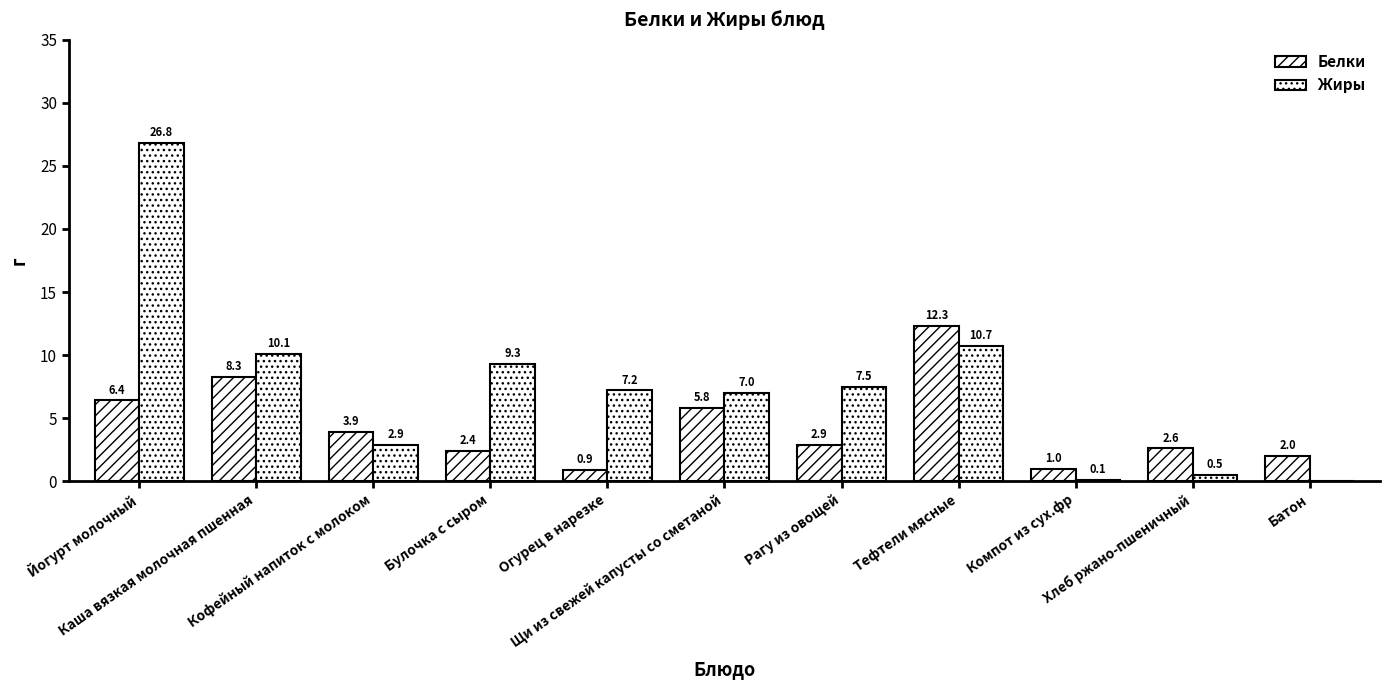

How many values in Жиры are above zero?

10